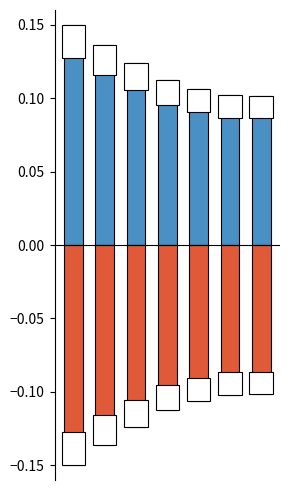

Are the bars horizontal?

No